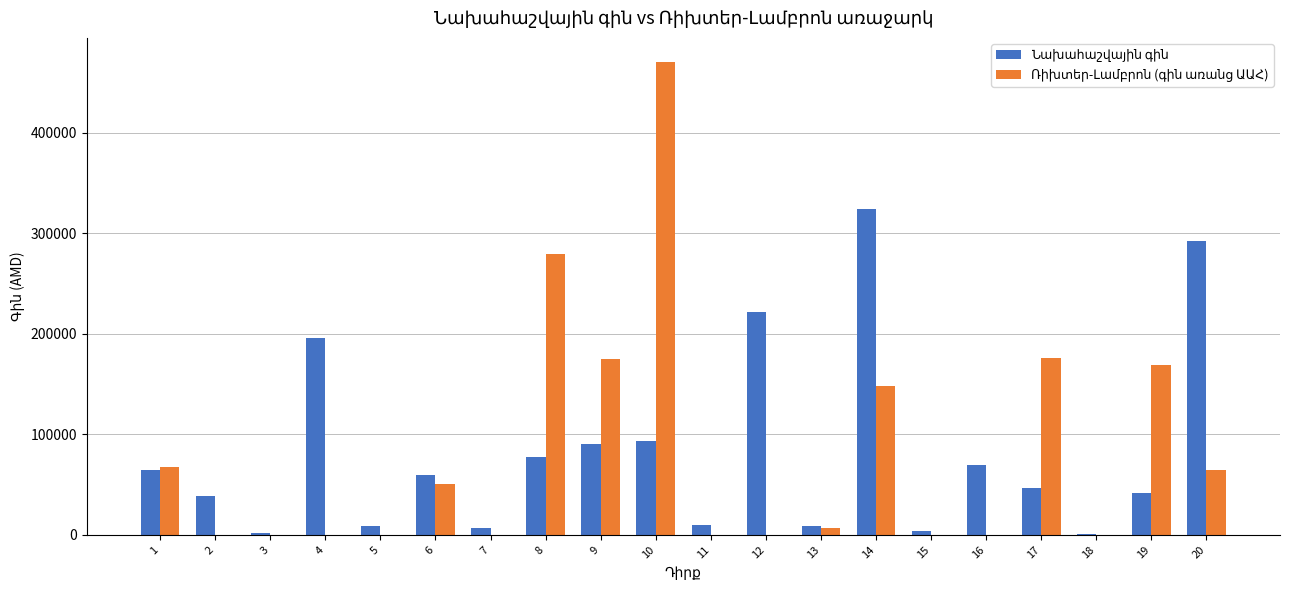

What is the maximum value shown in the chart?

470875.0